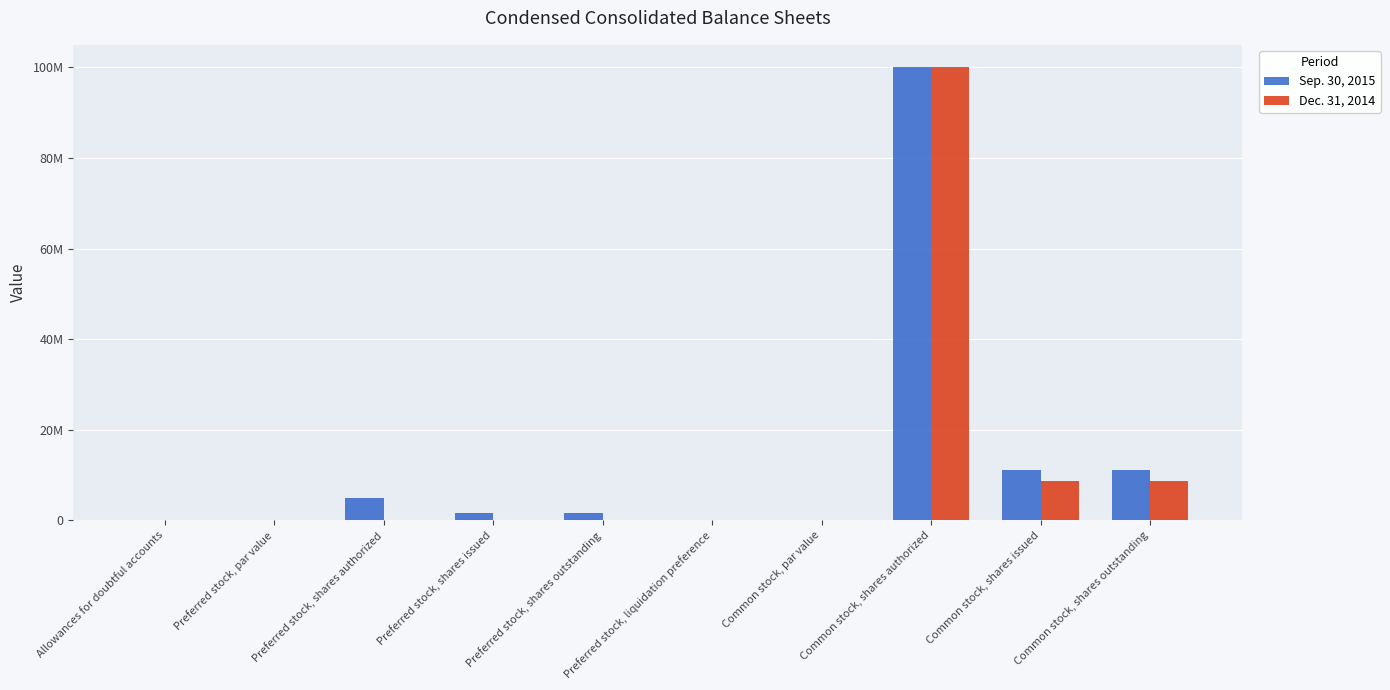

Is it true that Dec. 31, 2014 equals 8632810.0 at Common stock, shares outstanding?

True